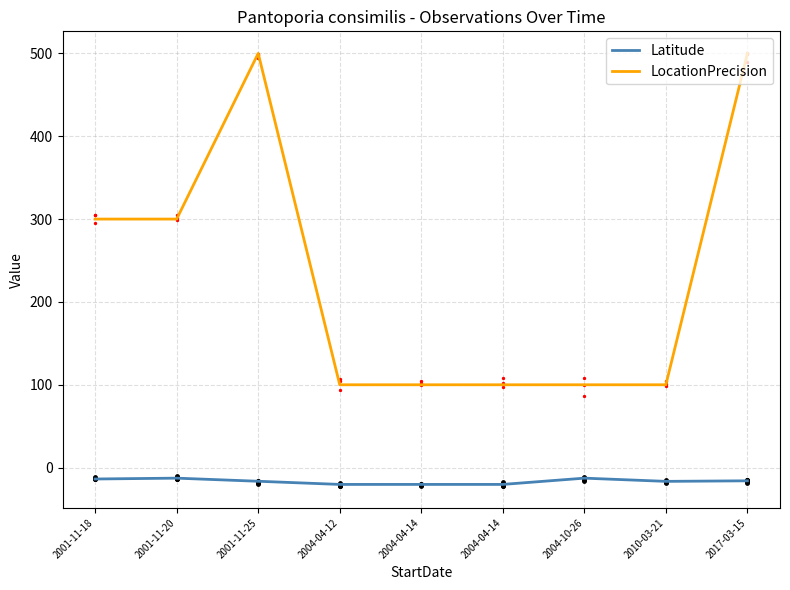

At how many categories does at least one series exceed 160?

4